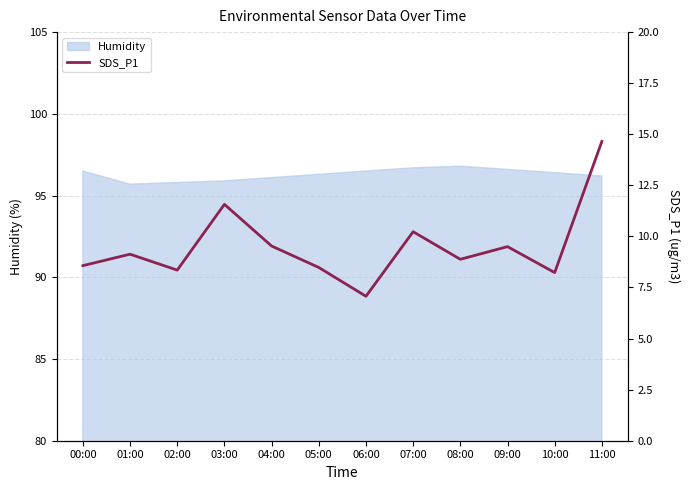

Is it true that Humidity equals 48.5 at 02:00?

False